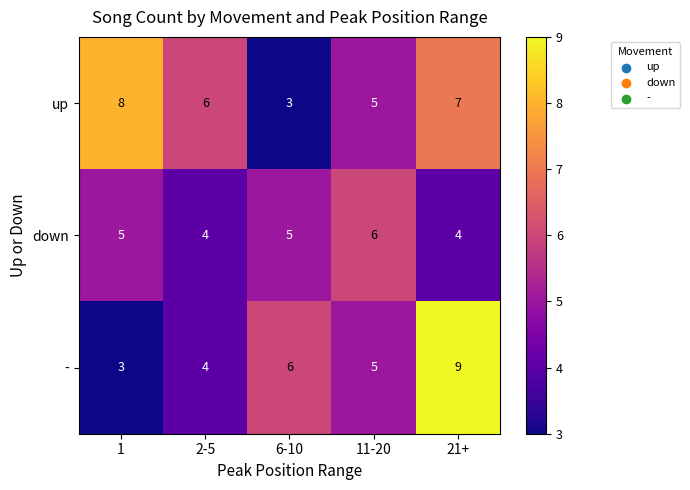

Rank the series by their average value, from highest to lowest.

up, -, down